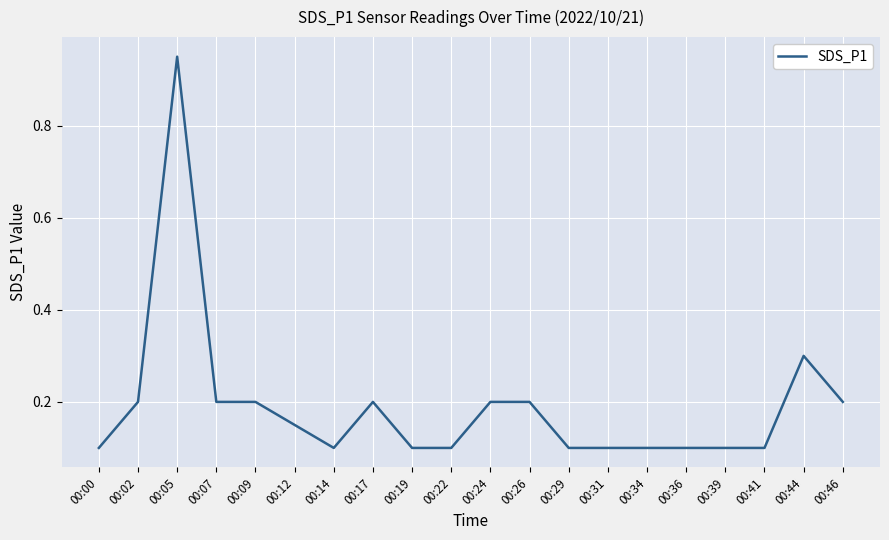

The value at 00:46 is 0.2. True or false?

True